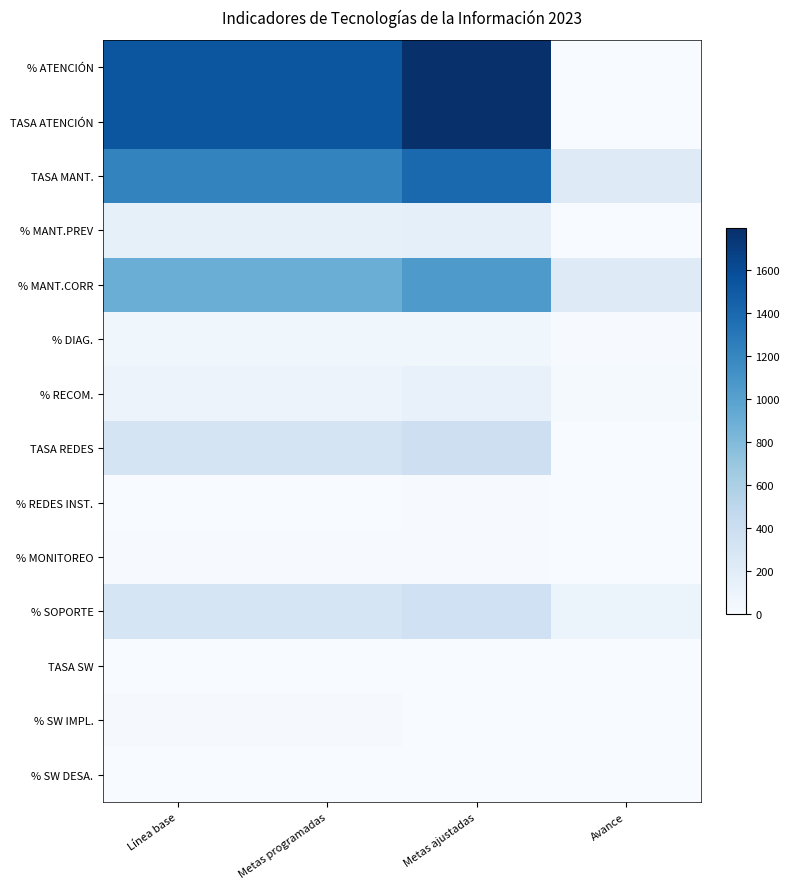

Which label corresponds to the largest value in the chart?

Metas ajustadas